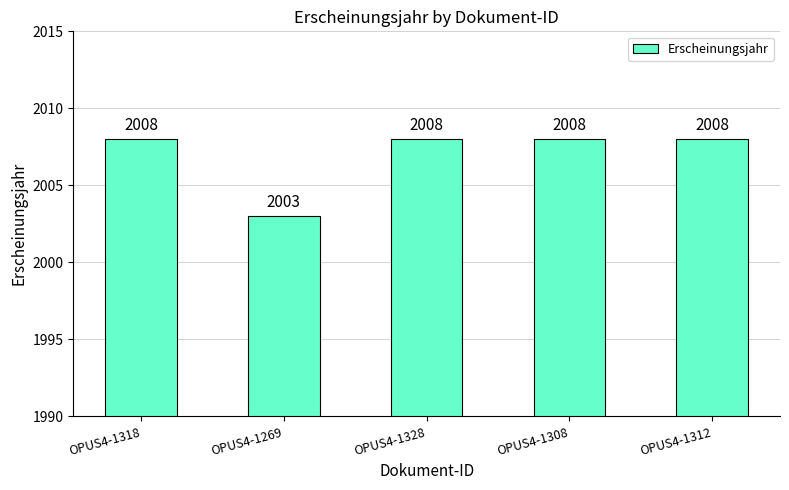

How many values are between 2008 and 2009?

4